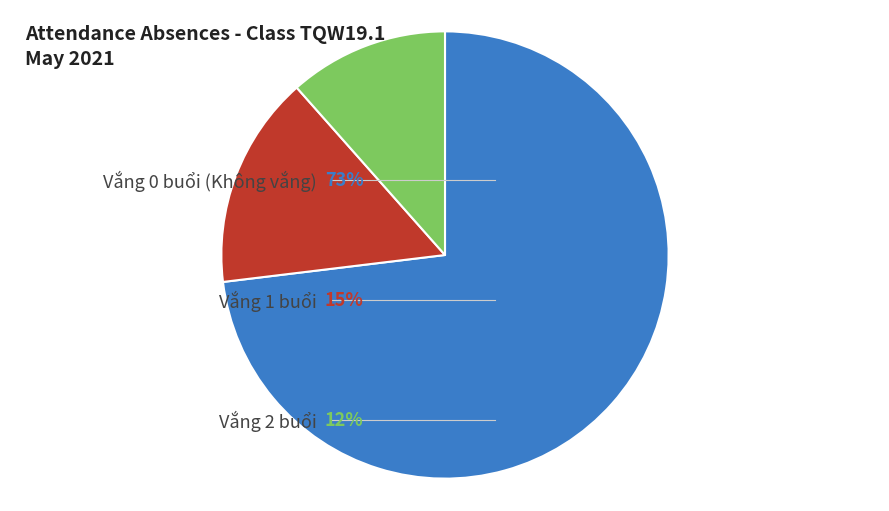

Does any single category account for the majority?

Yes